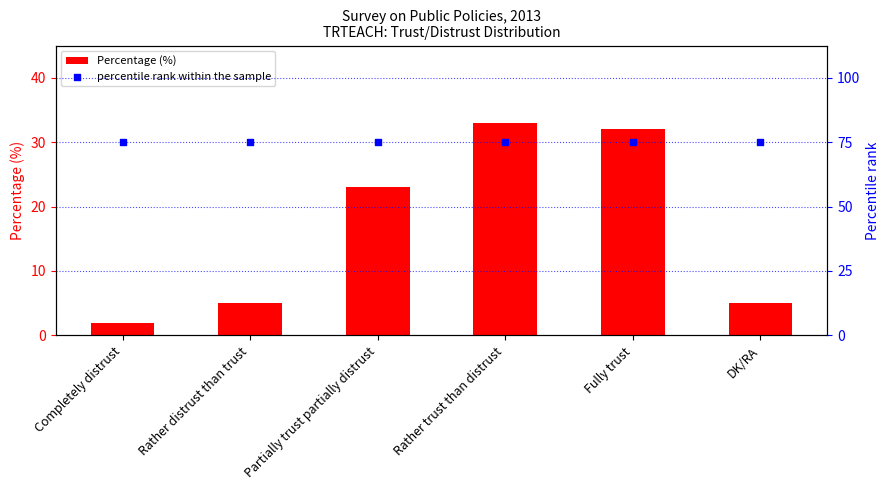

What are all the series names shown in the legend?

Percentage (%), percentile rank within the sample